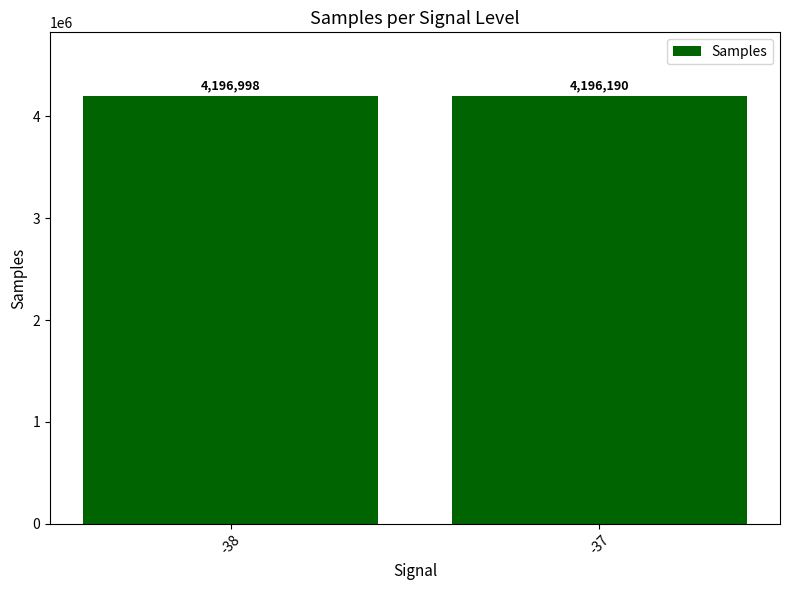

How many values are below 4196997?

1